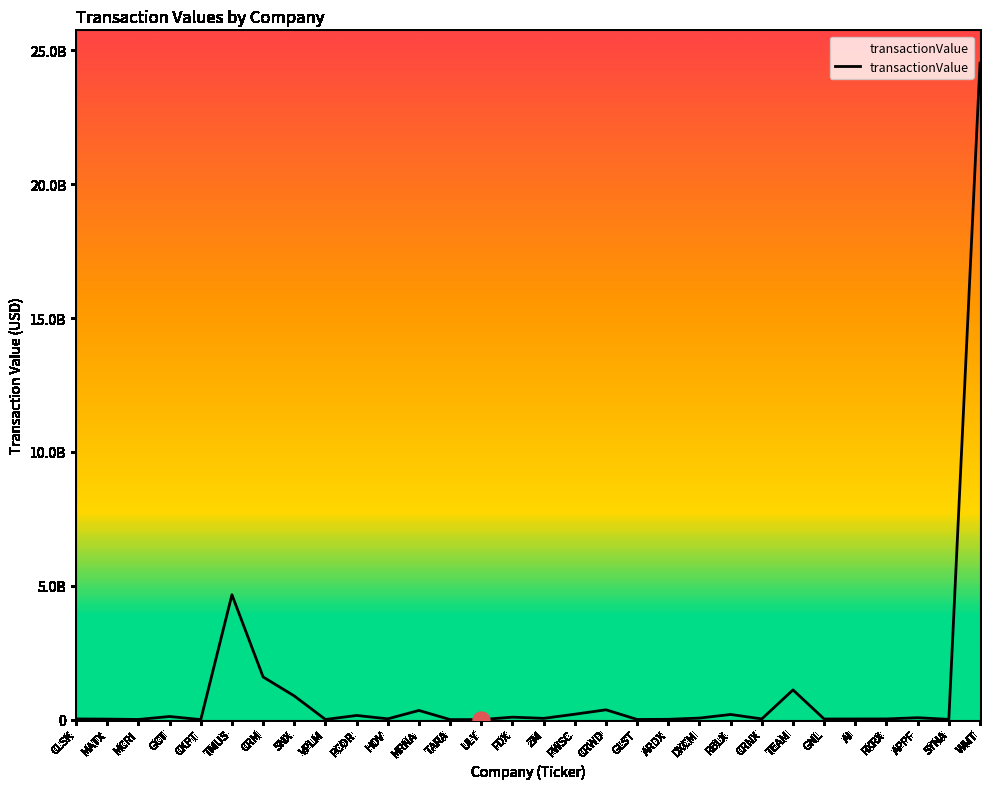

What is the change in value from ARDX to RXRX?

+13857636